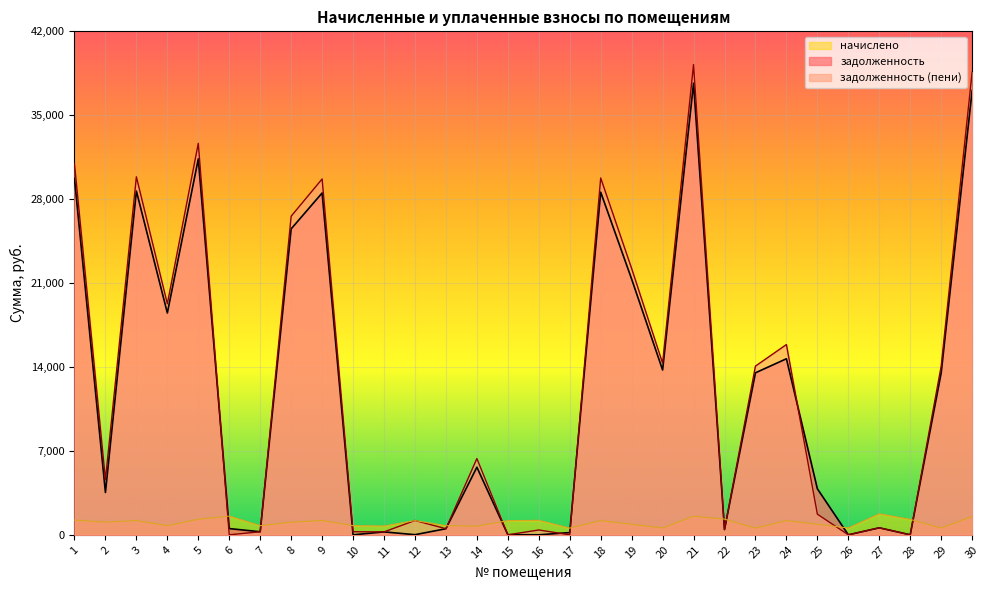

The задолженность (пени) series shows 7766.9 at 4. True or false?

False